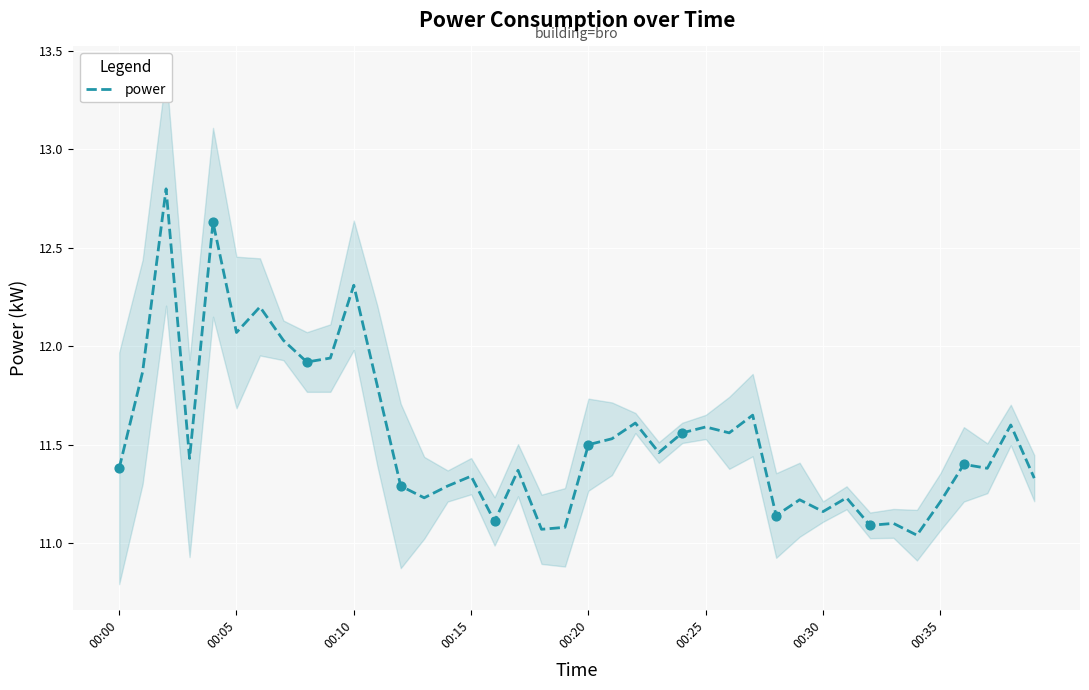

What is the change in value from 14 to 16?

-0.2